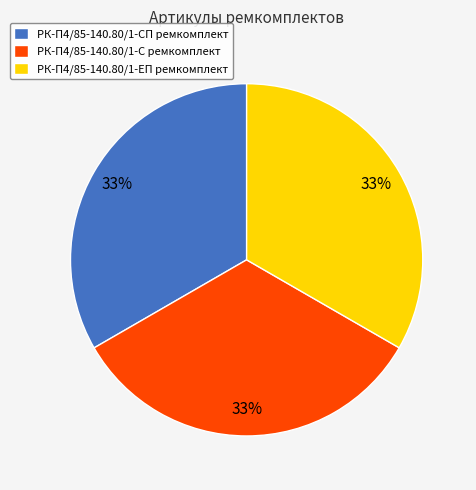

Combined, do РК-П4/85-140.80/1-С ремкомплект and РК-П4/85-140.80/1-ЕП ремкомплект account for over 50%?

Yes